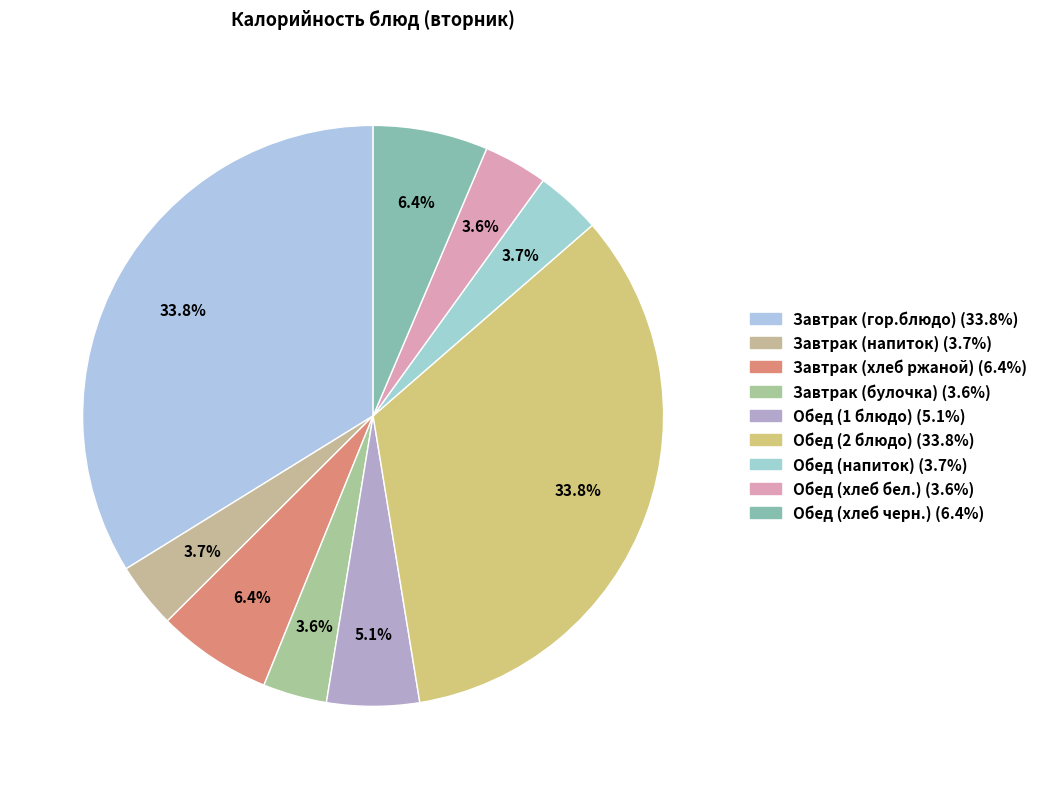

Is it true that Завтрак (гор.блюдо) is 23% of the pie?

False